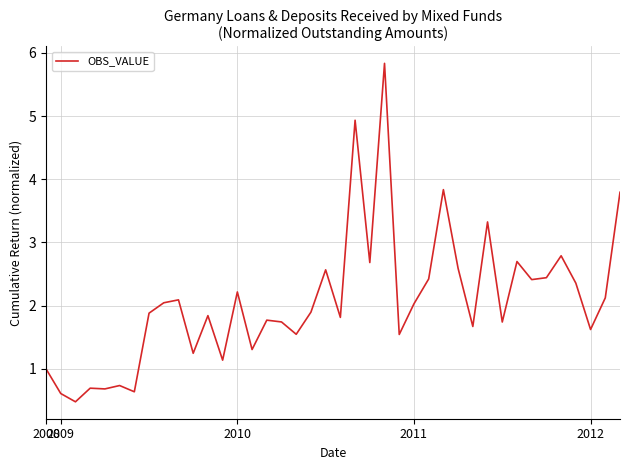

What is the greatest value displayed?

5.8